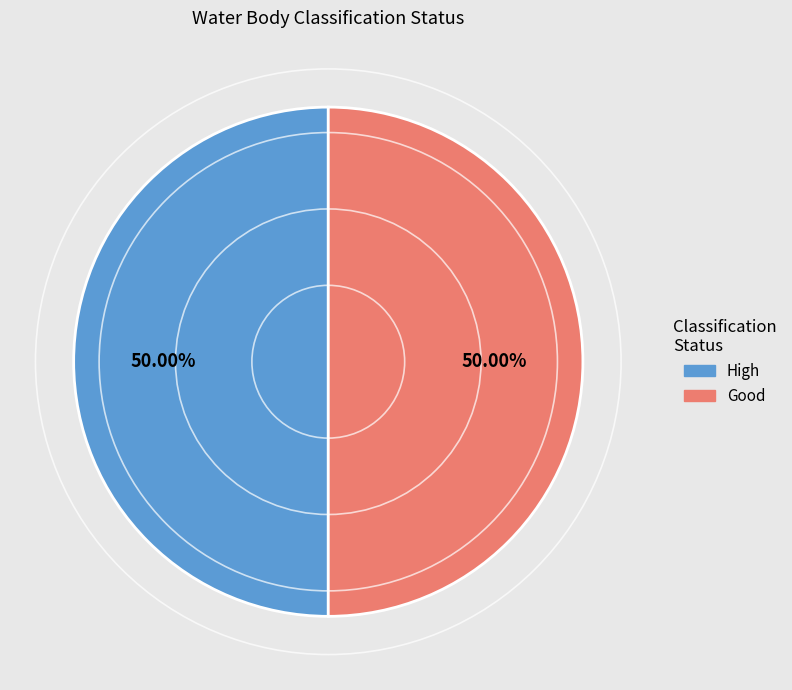

How many slices are in this pie chart?

2